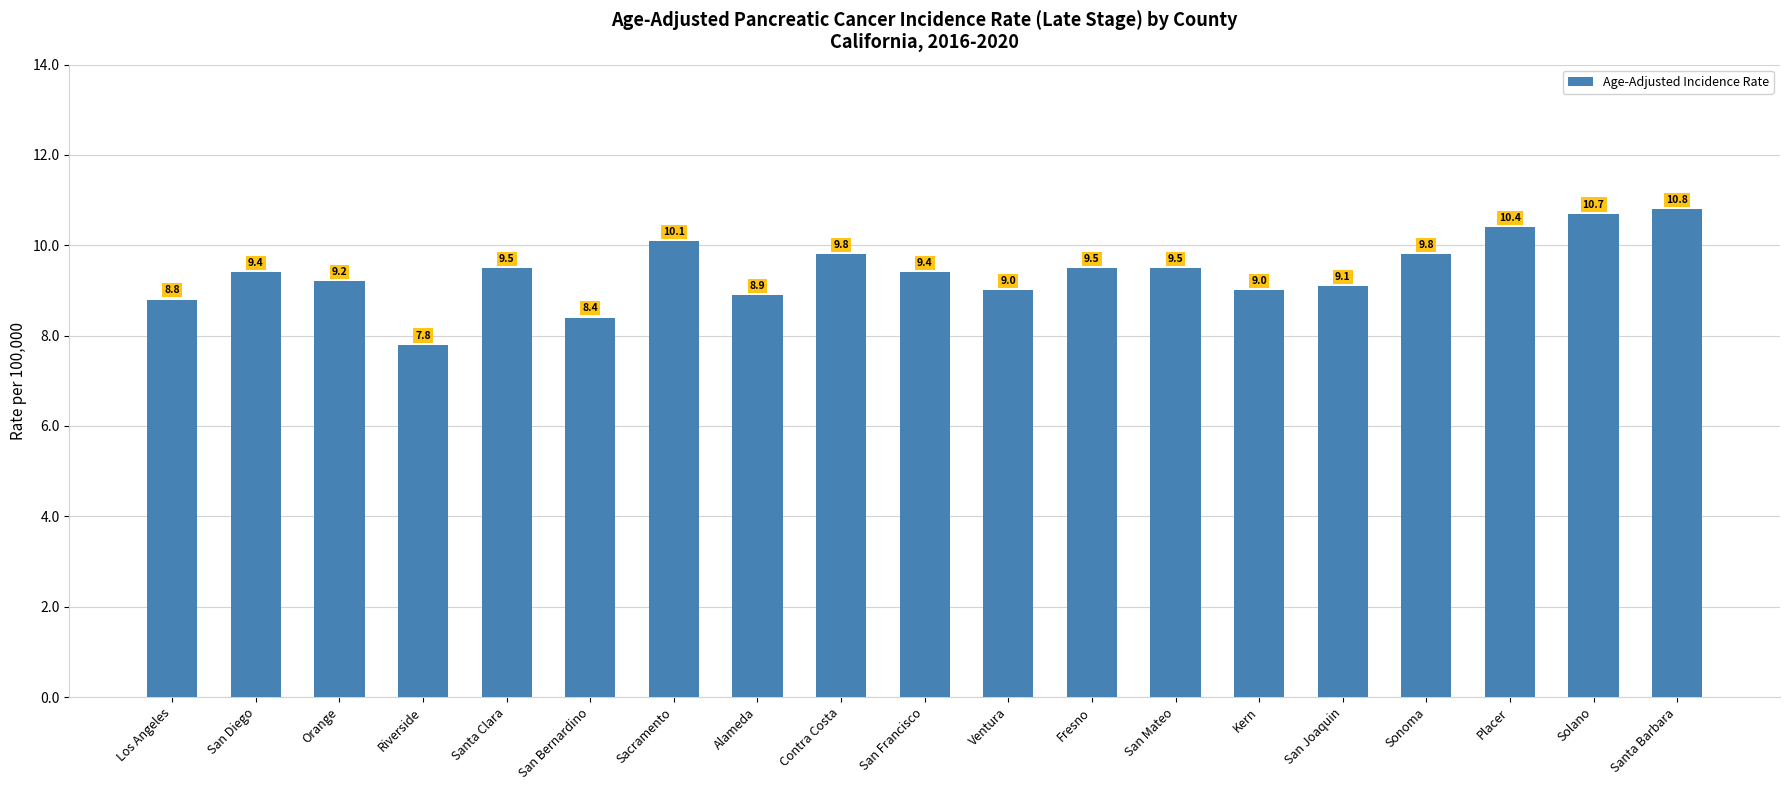

At which category does the chart reach its minimum across all series?

Riverside